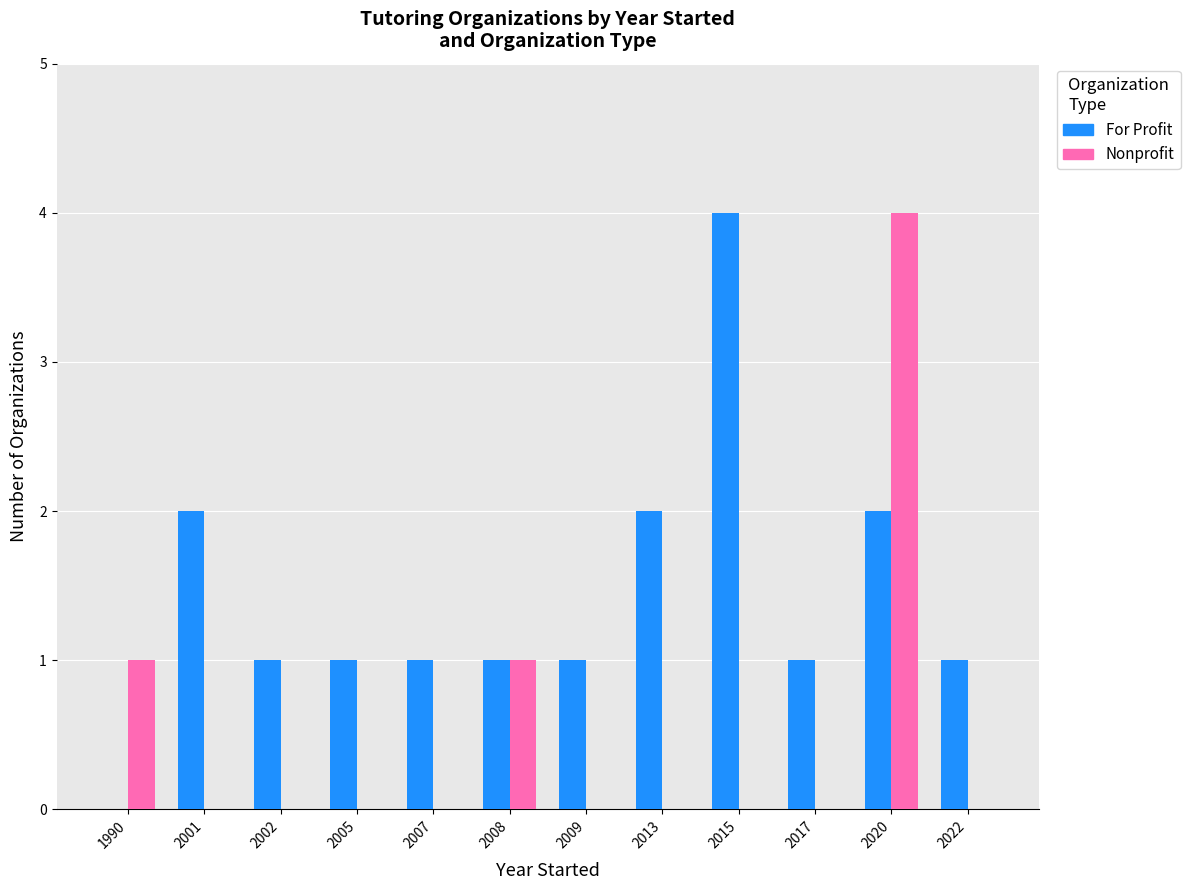

Which category has the highest value in the For Profit series?

2015